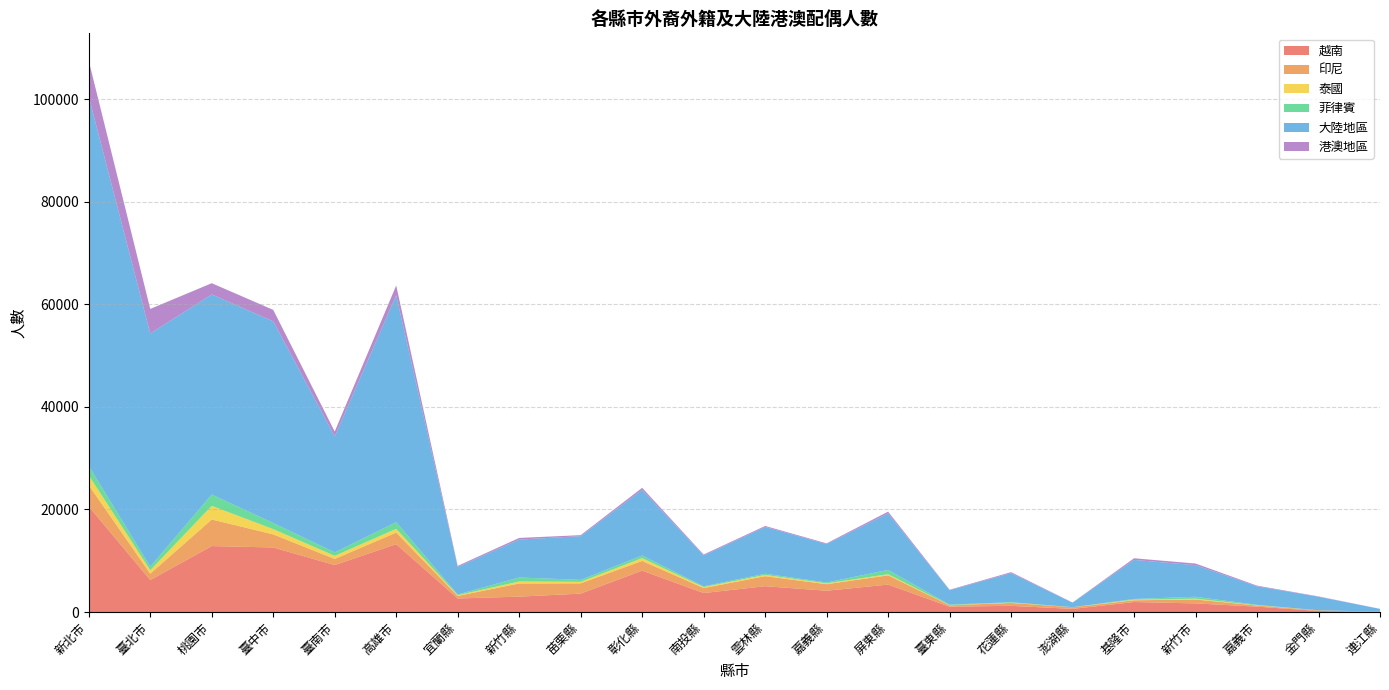

Reading left to right, extract all data points from this chart.

越南: 新北市=20590	臺北市=6241	桃園市=12864	臺中市=12594	臺南市=9161	高雄市=13230	宜蘭縣=2643	新竹縣=2999	苗栗縣=3587	彰化縣=8075	南投縣=3703	雲林縣=5036	嘉義縣=4152	屏東縣=5355	臺東縣=1046	花蓮縣=1210	澎湖縣=609	基隆市=1949	新竹市=1679	嘉義市=1048	金門縣=202	連江縣=53
印尼: 新北市=4150	臺北市=1249	桃園市=5187	臺中市=2556	臺南市=1190	高雄市=2266	宜蘭縣=500	新竹縣=2570	苗栗縣=2006	彰化縣=1891	南投縣=971	雲林縣=1953	嘉義縣=1277	屏東縣=1797	臺東縣=266	花蓮縣=562	澎湖縣=323	基隆市=340	新竹市=765	嘉義市=218	金門縣=118	連江縣=5
泰國: 新北市=1924	臺北市=663	桃園市=2664	臺中市=1022	臺南市=609	高雄市=738	宜蘭縣=144	新竹縣=386	苗栗縣=297	彰化縣=554	南投縣=184	雲林縣=252	嘉義縣=160	屏東縣=225	臺東縣=35	花蓮縣=66	澎湖縣=1	基隆市=124	新竹市=159	嘉義市=51	金門縣=8	連江縣=3
菲律賓: 新北市=1817	臺北市=697	桃園市=2192	臺中市=1188	臺南市=674	高雄市=1293	宜蘭縣=125	新竹縣=780	苗栗縣=380	彰化縣=503	南投縣=155	雲林縣=227	嘉義縣=164	屏東縣=837	臺東縣=90	花蓮縣=76	澎湖縣=13	基隆市=129	新竹市=369	嘉義市=78	金門縣=6	連江縣=1
大陸地區: 新北市=72056	臺北市=45493	桃園市=39045	臺中市=39352	臺南市=22611	高雄市=44280	宜蘭縣=5380	新竹縣=7398	苗栗縣=8527	彰化縣=12810	南投縣=6024	雲林縣=9134	嘉義縣=7505	屏東縣=11032	臺東縣=2822	花蓮縣=5668	澎湖縣=881	基隆市=7626	新竹市=6165	嘉義市=3625	金門縣=2646	連江縣=555
港澳地區: 新北市=6983	臺北市=4791	桃園市=2197	臺中市=2233	臺南市=970	高雄市=1897	宜蘭縣=207	新竹縣=319	苗栗縣=199	彰化縣=396	南投縣=178	雲林縣=187	嘉義縣=138	屏東縣=336	臺東縣=88	花蓮縣=197	澎湖縣=29	基隆市=318	新竹市=321	嘉義市=126	金門縣=68	連江縣=3